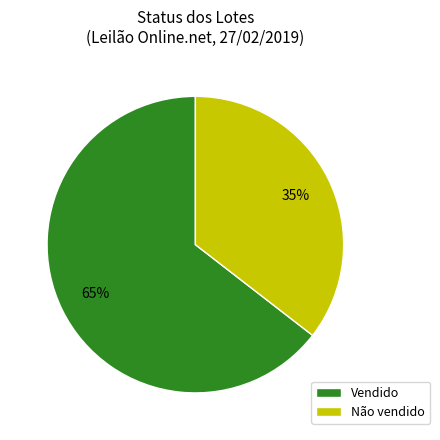

To the nearest percent, what is the average slice percentage?

50%